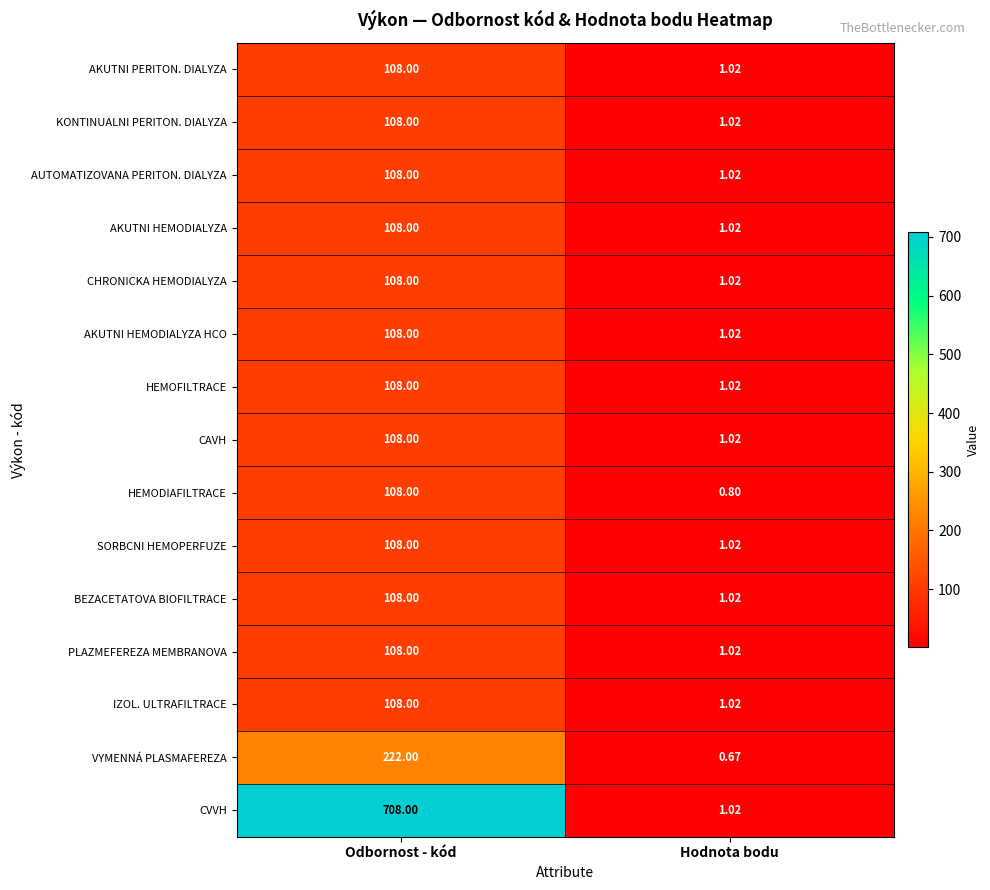

At which label is AKUTNI HEMODIALYZA HCO closest to 54?

Hodnota bodu